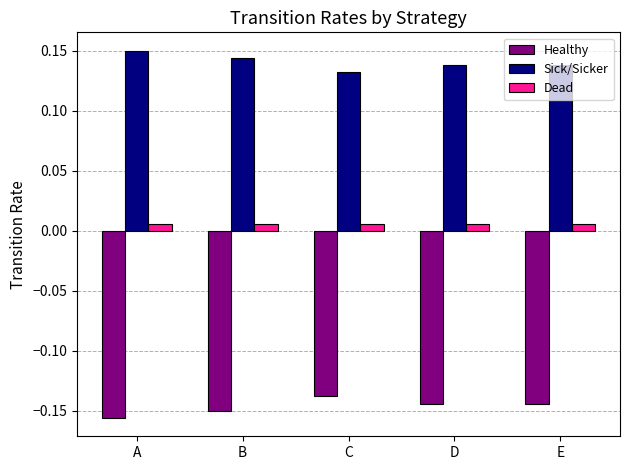

Is the value of Dead at B greater than the value of Healthy at C?

Yes